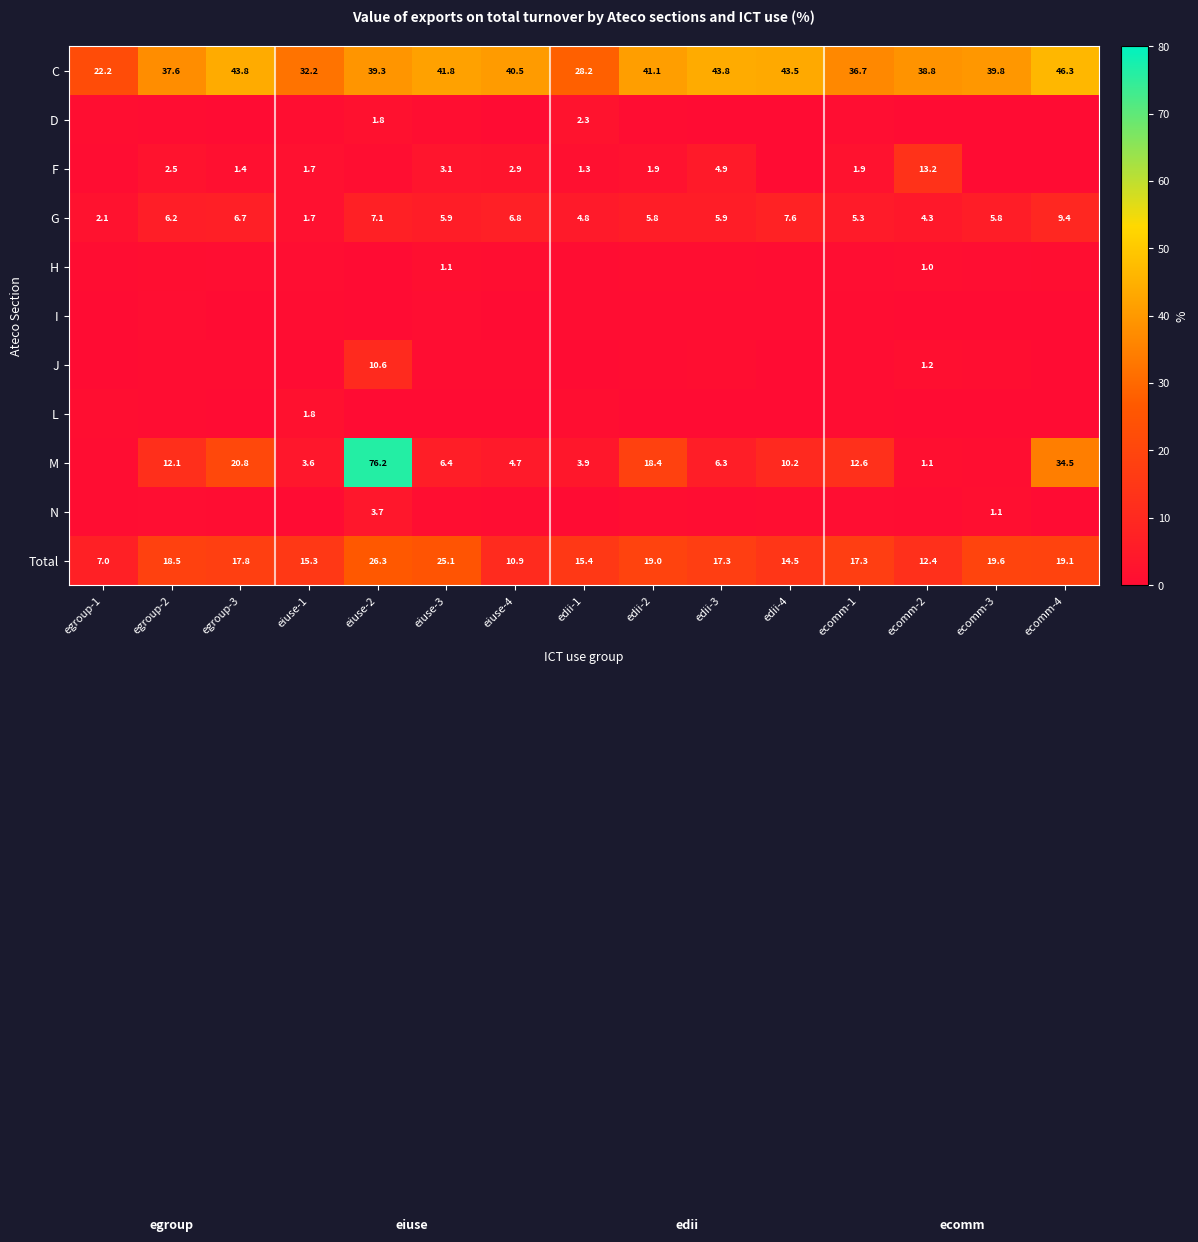

What is the difference between the C values at eiuse-2 and eiuse-1?

7.1